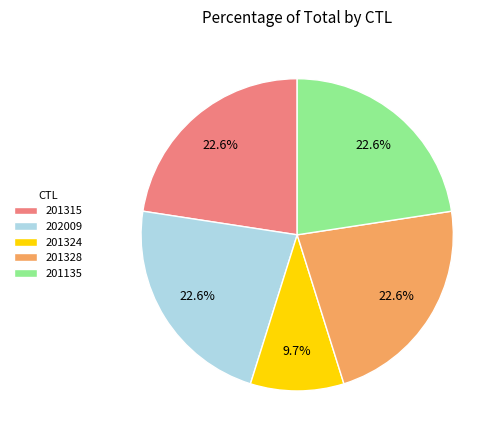

To the nearest percent, what portion does 201315 represent?

23%